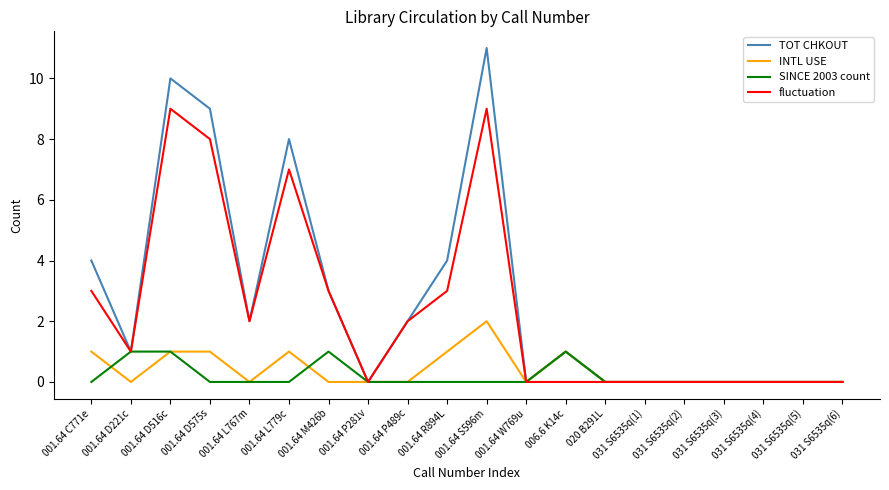

Which series has the largest total across all categories?

TOT CHKOUT